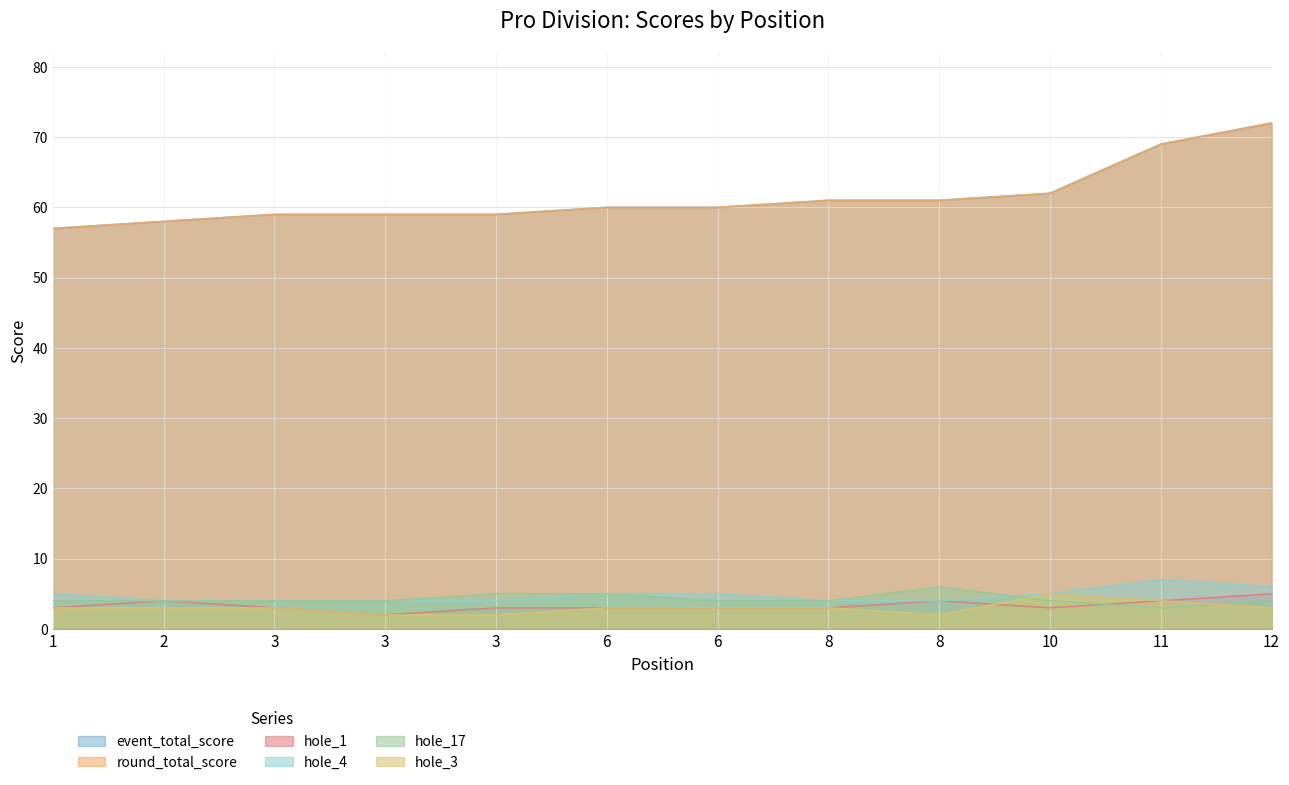

Reading right to left, list all the values displayed in this chart.

event_total_score: 72	69	62	61	61	60	60	59	59	59	58	57
round_total_score: 72	69	62	61	61	60	60	59	59	59	58	57
hole_1: 5	4	3	4	3	3	3	3	2	3	4	3
hole_4: 6	7	5	4	4	5	5	4	4	4	4	5
hole_17: 4	3	4	6	4	4	5	5	4	4	4	4
hole_3: 3	4	5	2	3	3	3	2	2	3	3	3